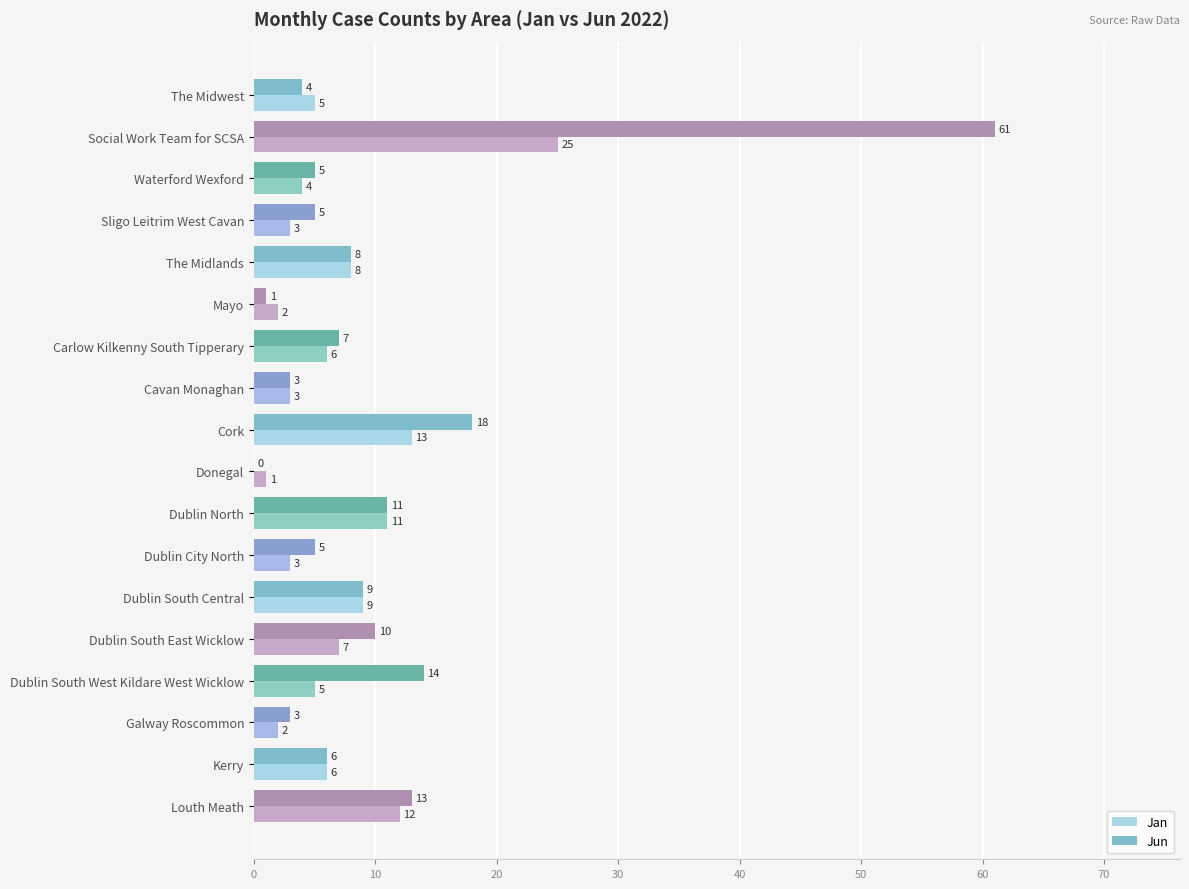

Which series has the largest total across all categories?

Jun